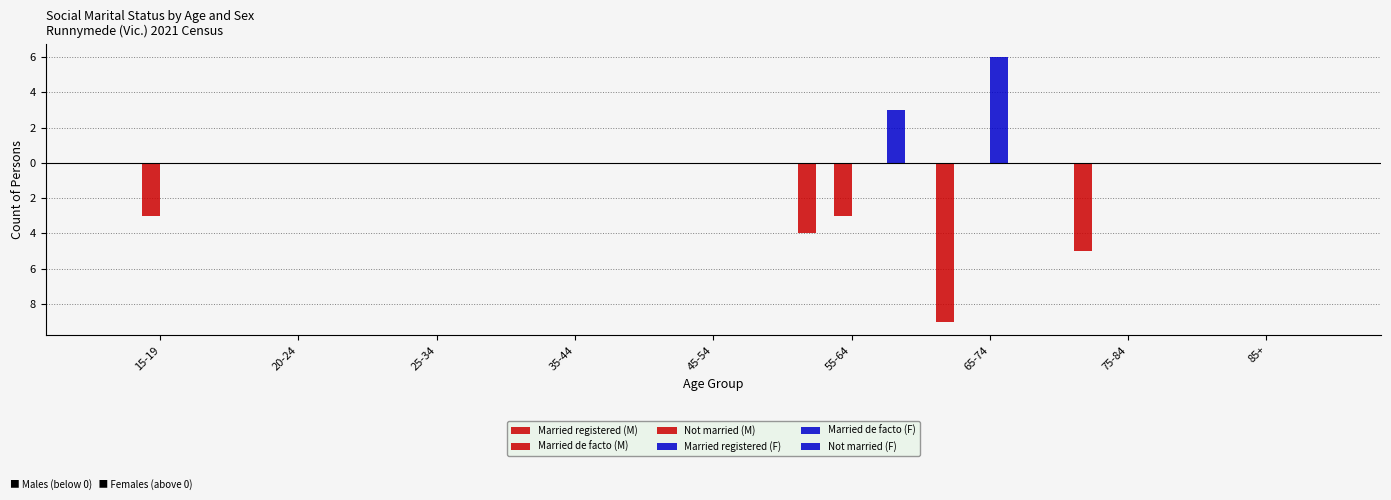

Count the number of data series in this chart.

6